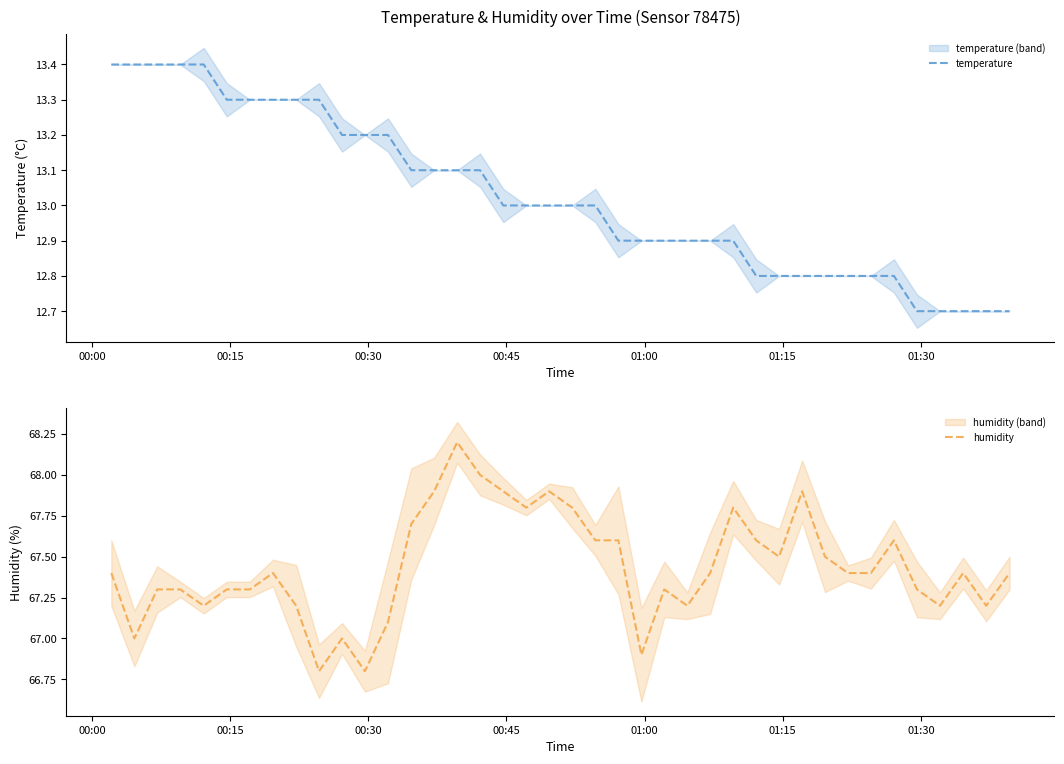

What is the highest value of the temperature series?

13.4